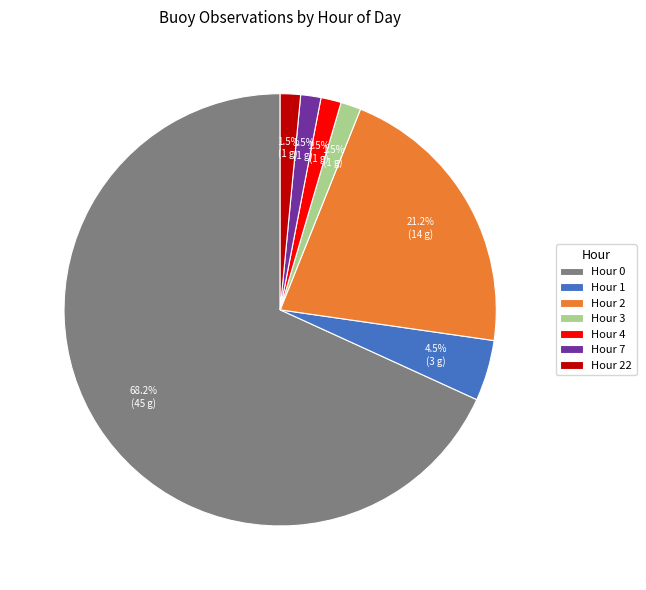

What percentage do Hour 7 and Hour 4 together represent?

3.0%